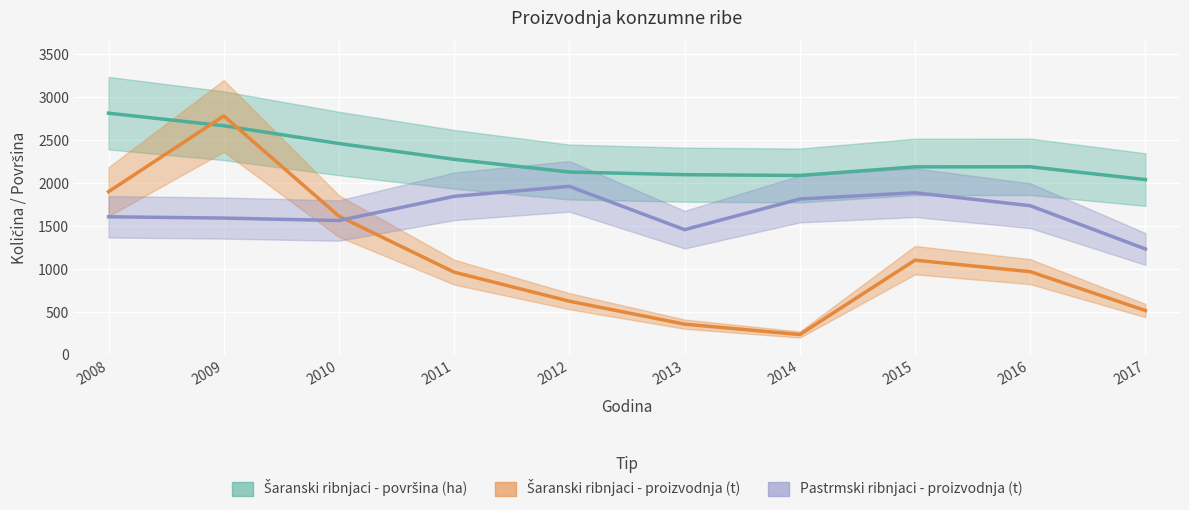

Does the chart display data point markers on the line(s)?

No